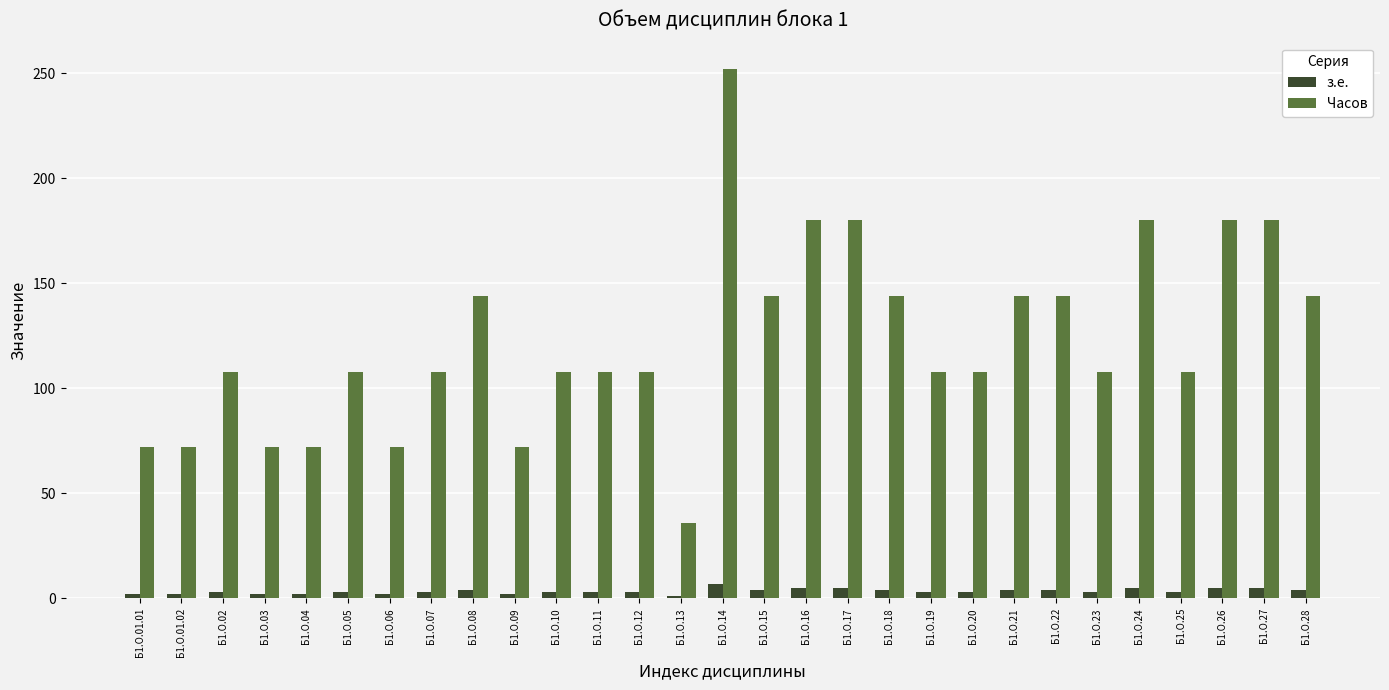

The Часов series shows 170 at Б1.О.07. True or false?

False